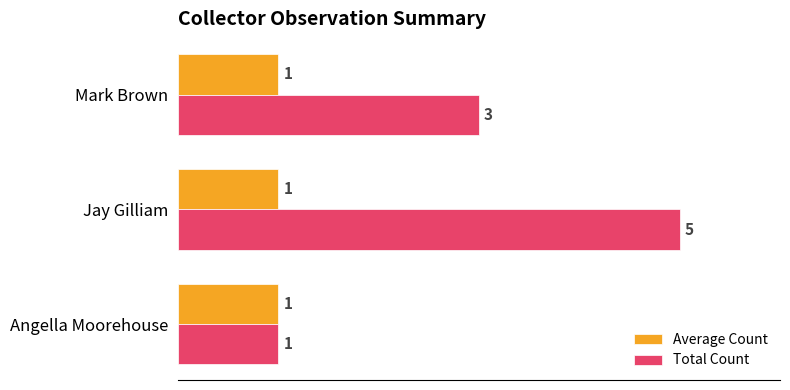

List the series in order of their overall mean, lowest first.

Average Count, Total Count